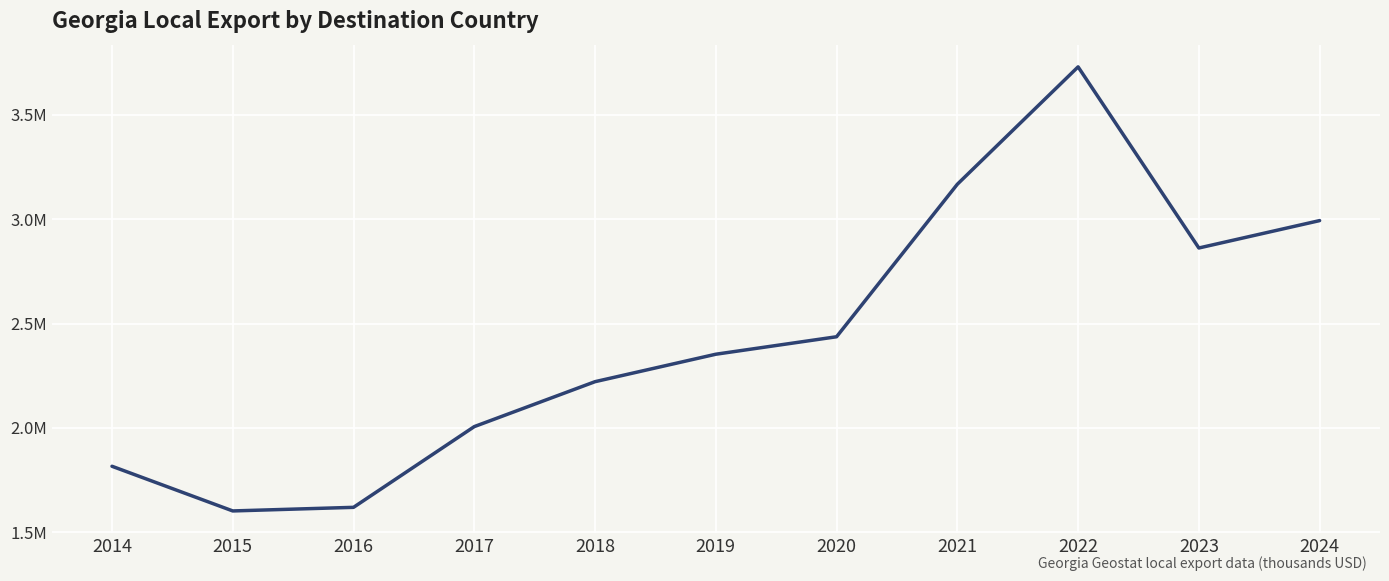

Reading left to right, what are all the values shown in this chart?

1816429.9	1602479.2	1619727.0	2006358.8	2221564.9	2353012.4	2436723.3	3167087.5	3729295.1	2861847.8	2993026.8